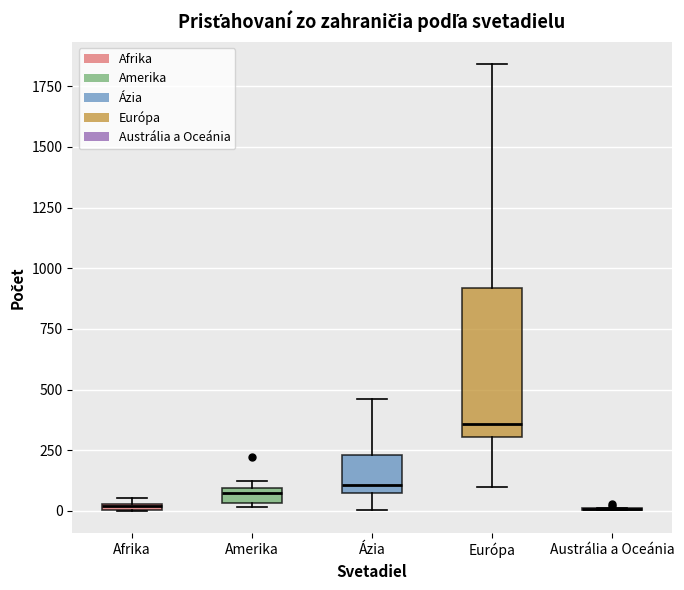

Where is the lower edge of the box for Európa on the y-axis? The values are not printed on the chart, so give them approximately, as read against the axis.

300